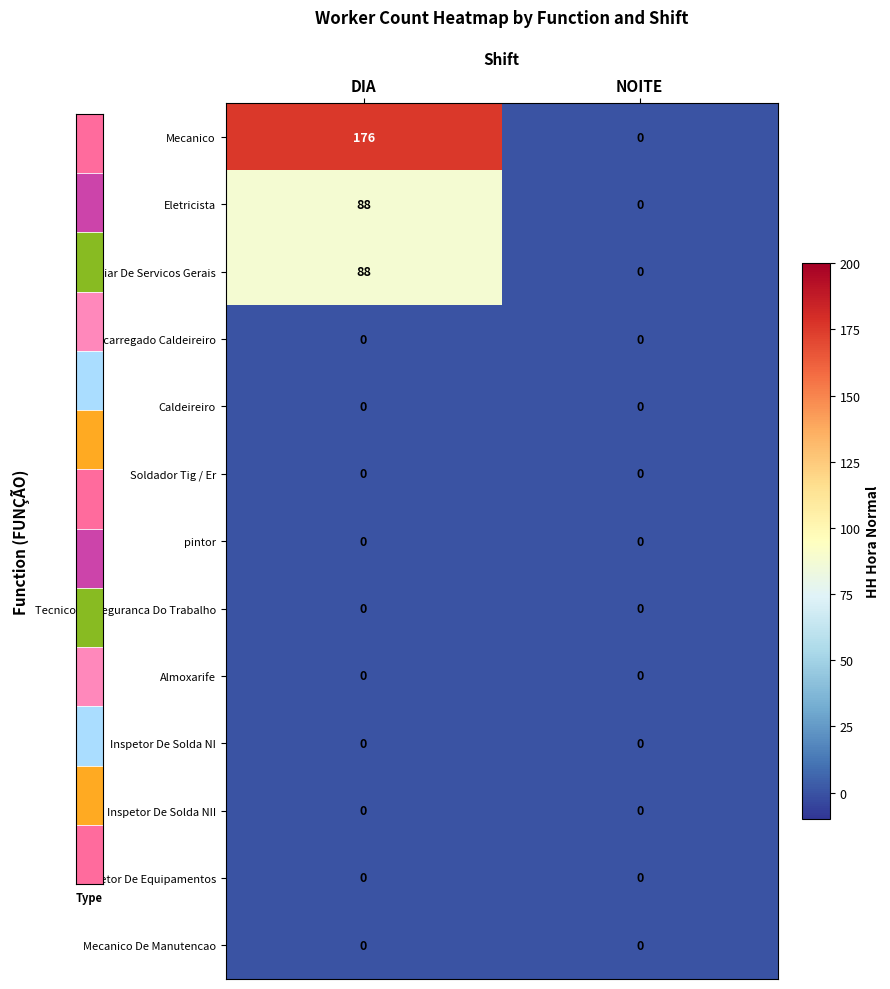

Between DIA and NOITE, which series saw the biggest shift?

Mecanico